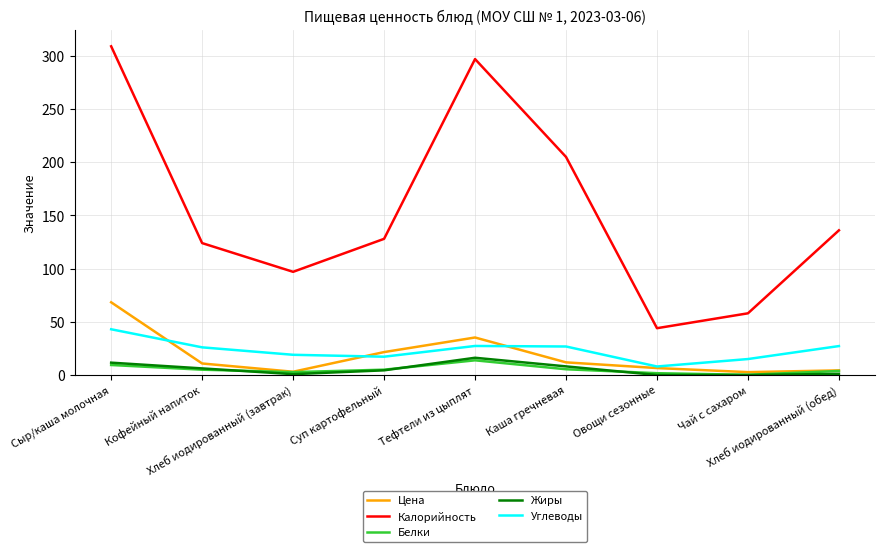

What is the lowest value of the Углеводы series?

8.0